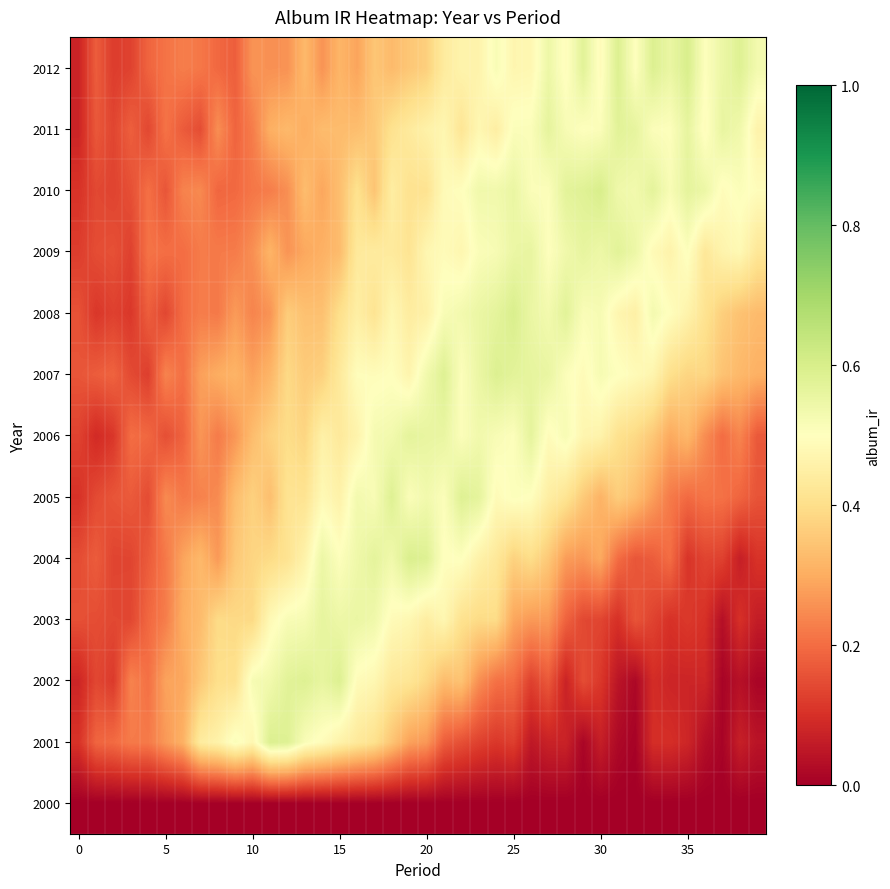

How many categories are shown in the chart?

40